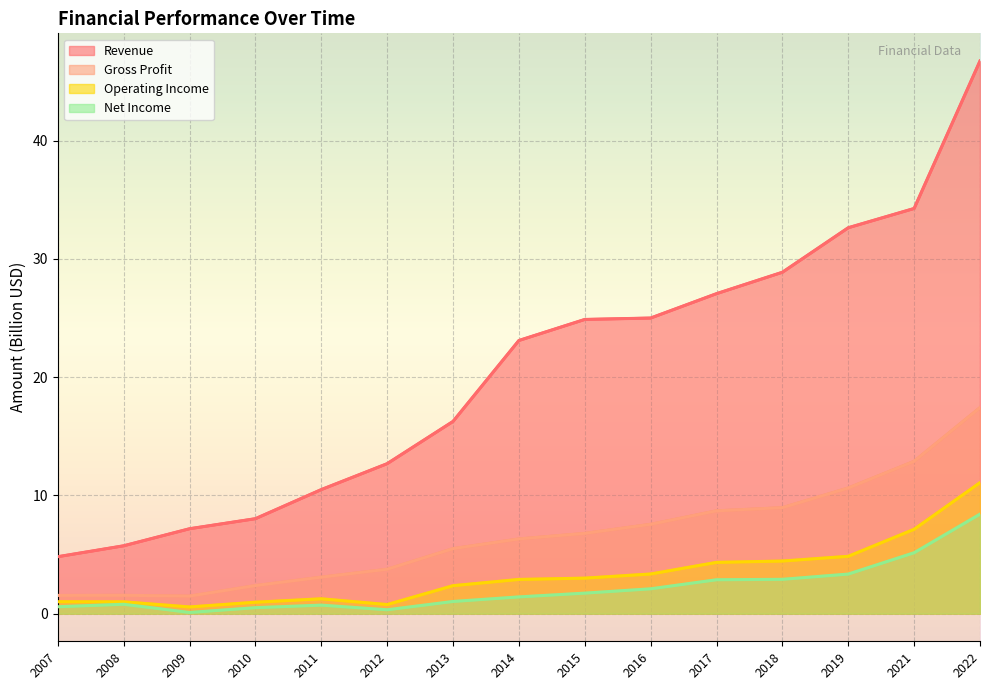

The value of Gross Profit at 2019 is 7.2. True or false?

False